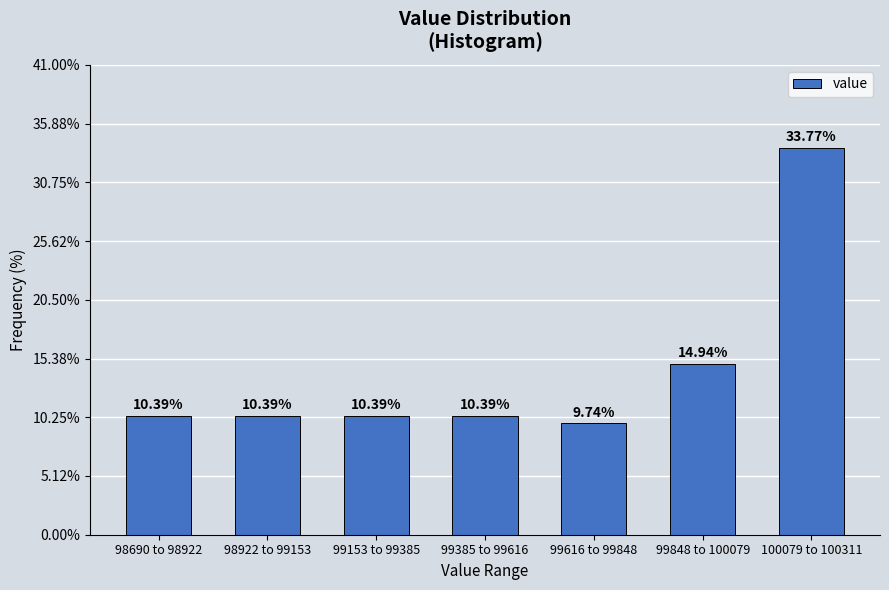

What is the change in value from 98922 to 99153 to 99848 to 100079?

+4.5